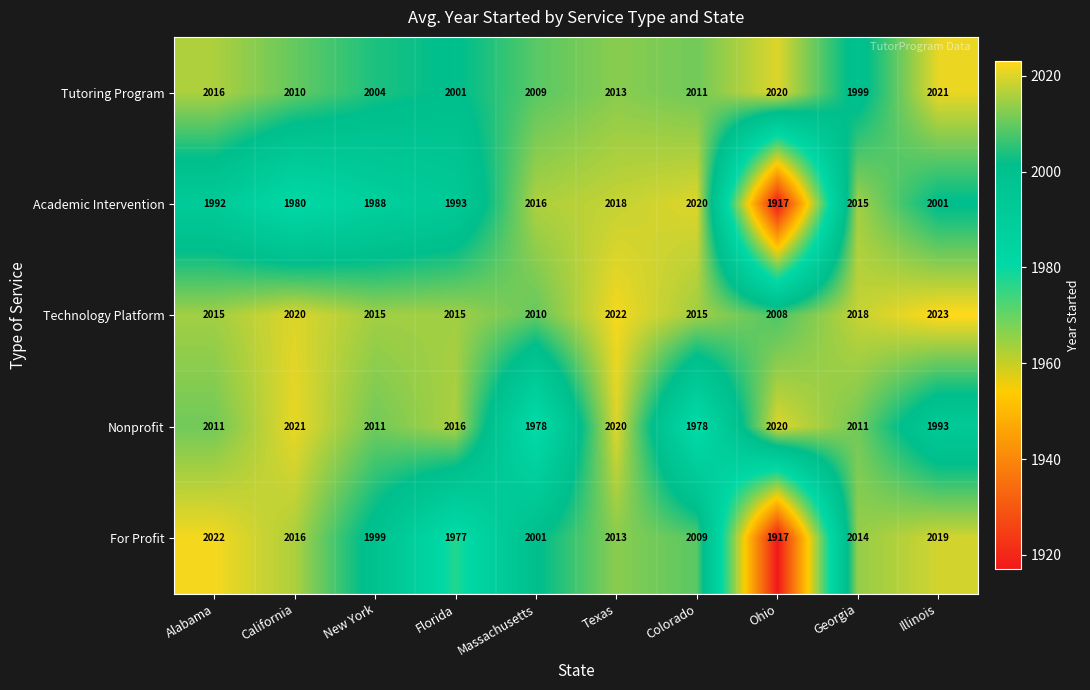

Rank the series at Illinois from lowest to highest value.

Nonprofit, Academic Intervention, For Profit, Tutoring Program, Technology Platform